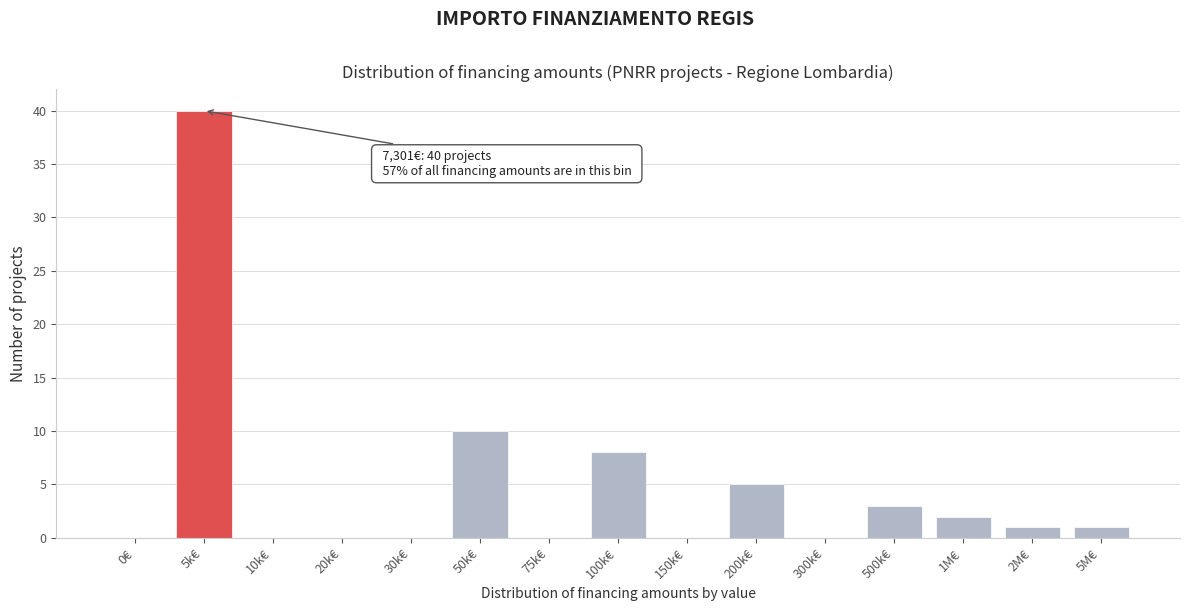

Reading left to right, list all the values displayed in this chart.

0€=0	5k€=40	10k€=0	20k€=0	30k€=0	50k€=10	75k€=0	100k€=8	150k€=0	200k€=5	300k€=0	500k€=3	1M€=2	2M€=1	5M€=1